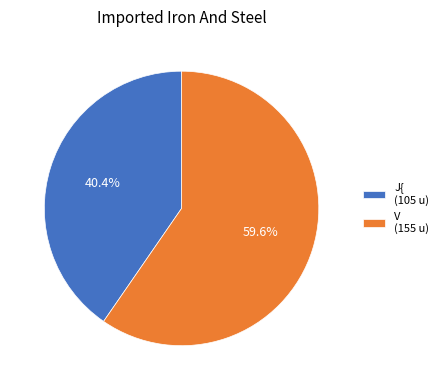

Combined, what portion of the pie is J{ and V?

100.0%